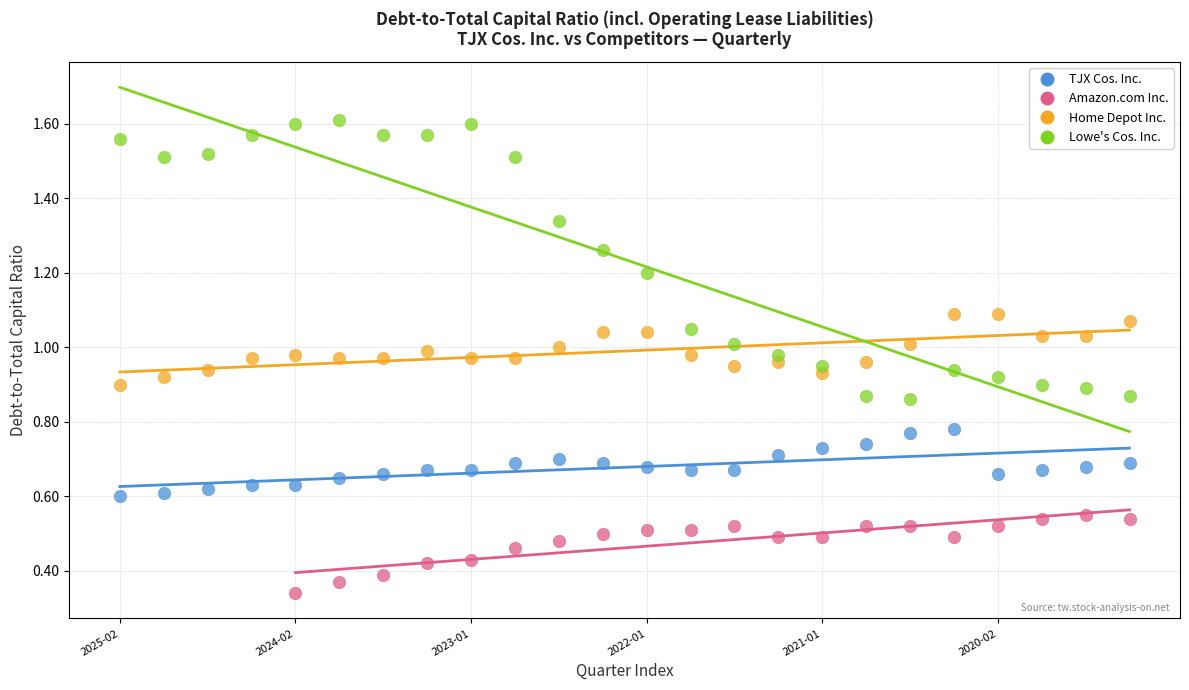

Which series reaches the maximum Y coordinate?

Lowe's Cos. Inc.